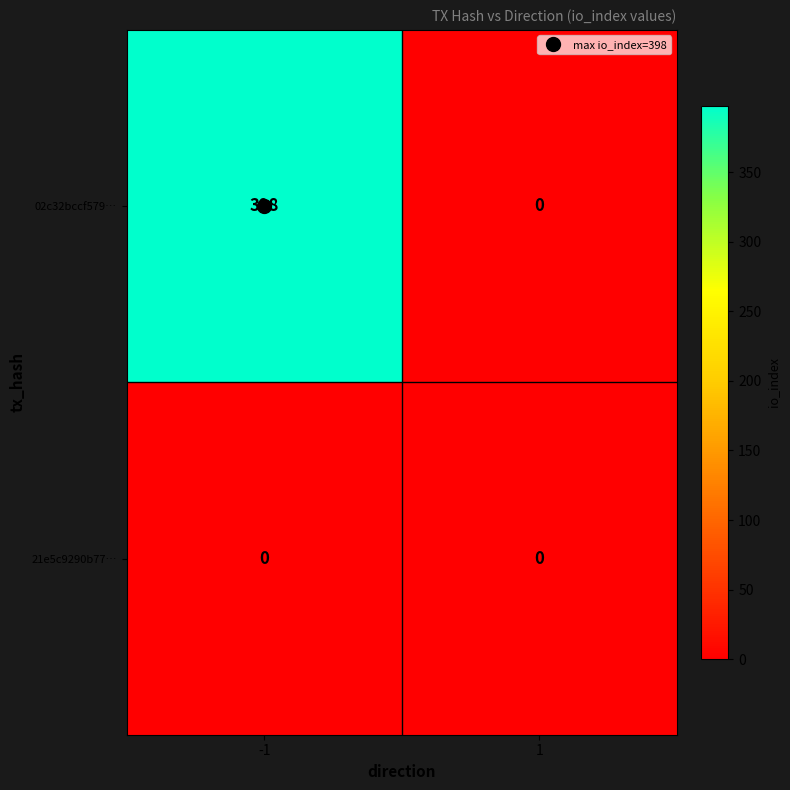

Which series has the largest total across all categories?

02c32bccf579…